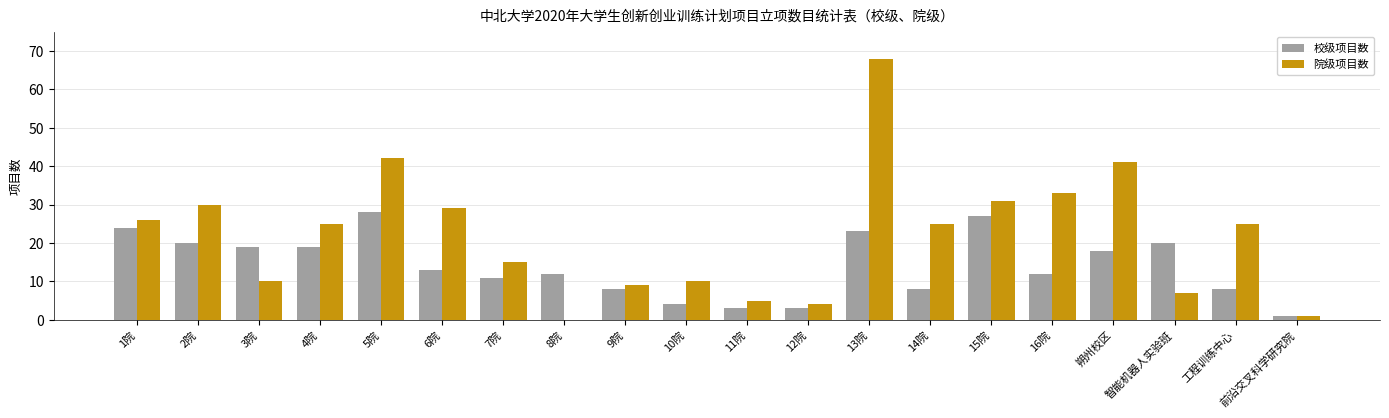

The 校级项目数 series shows 19 at 3院. True or false?

True